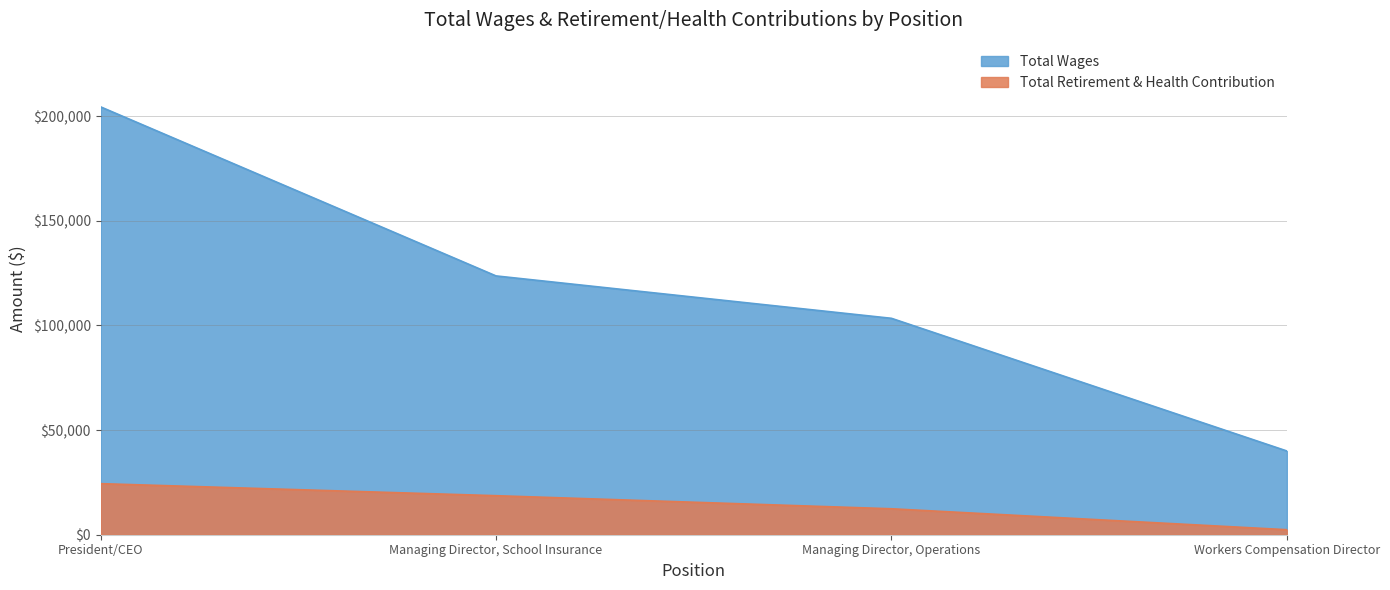

How many lines are shown in the chart?

2